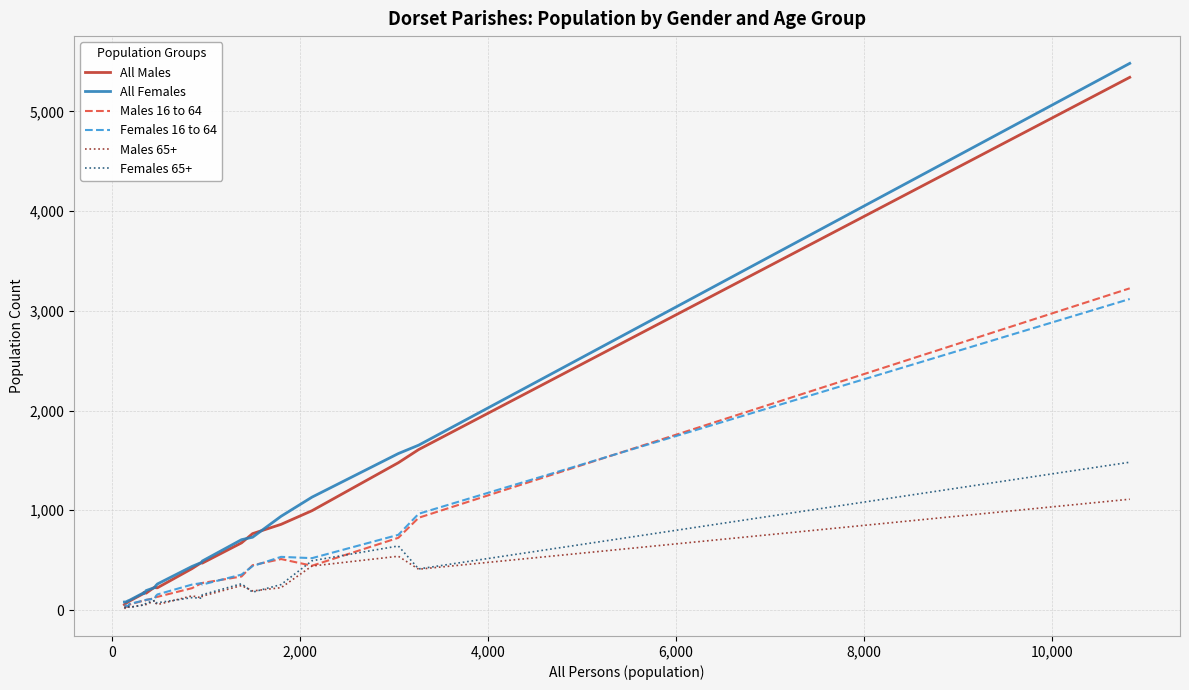

How many lines are shown in the chart?

6